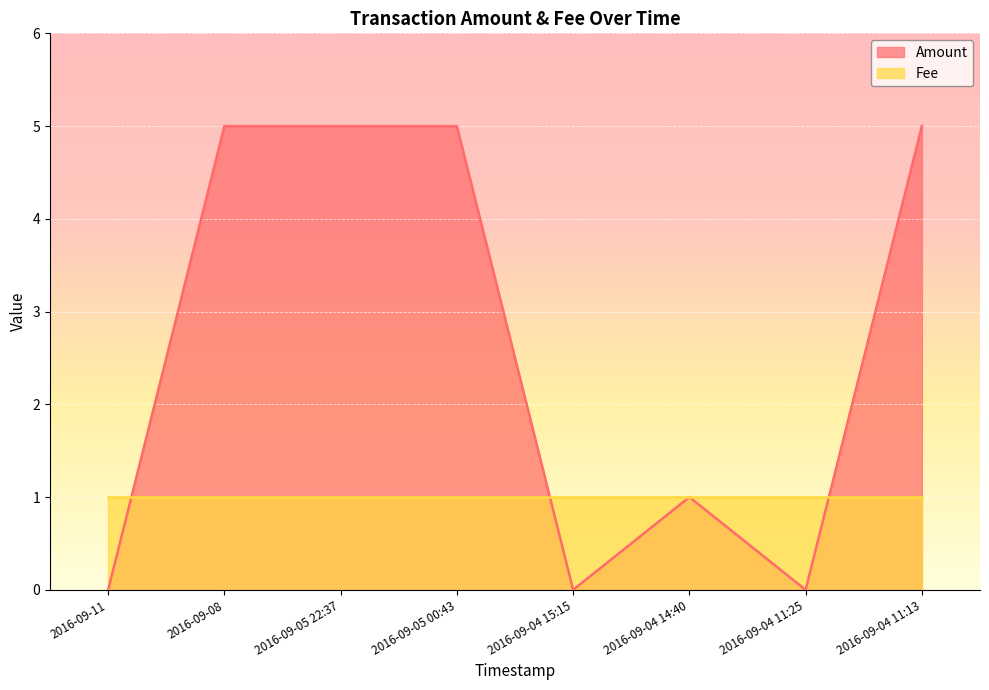

What is the ratio of the value at 2016-09-05 00:43 to the value at 2016-09-04 14:40?

5.0